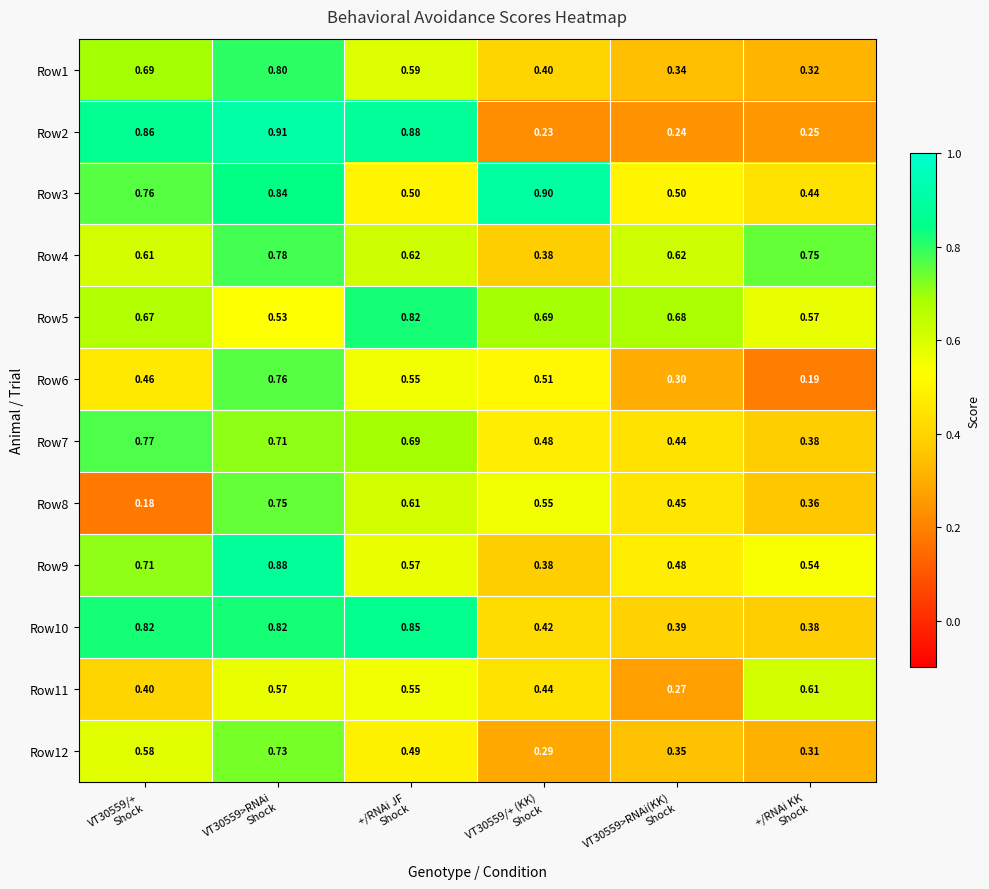

Which series has the largest total across all categories?

Row5